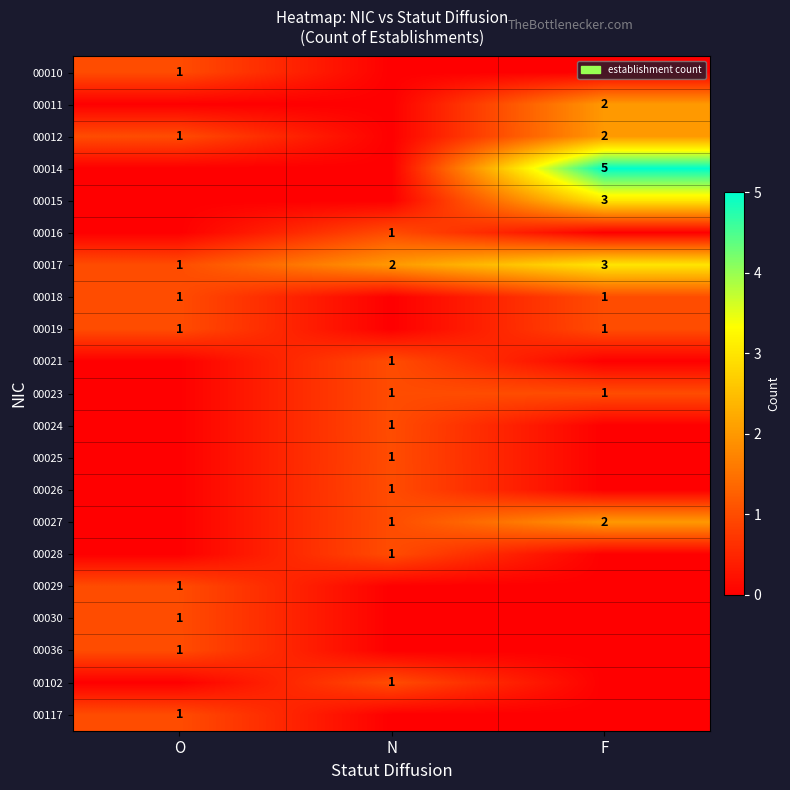

Rank the categories by 00017 value from lowest to highest.

O, N, F